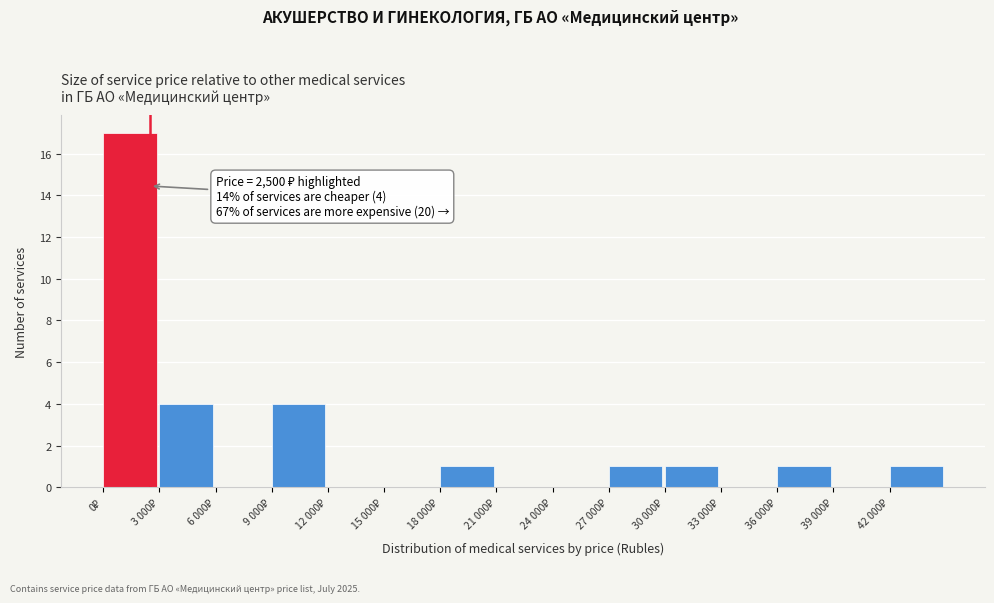

What is the sum of all values?

30